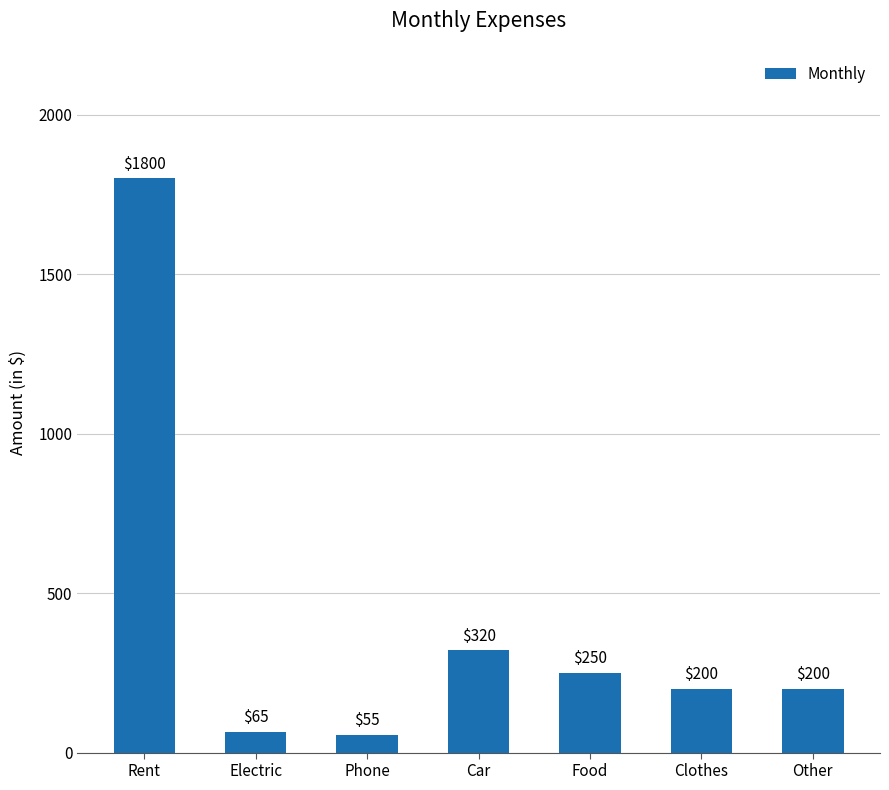

What position from the right is Phone?

5